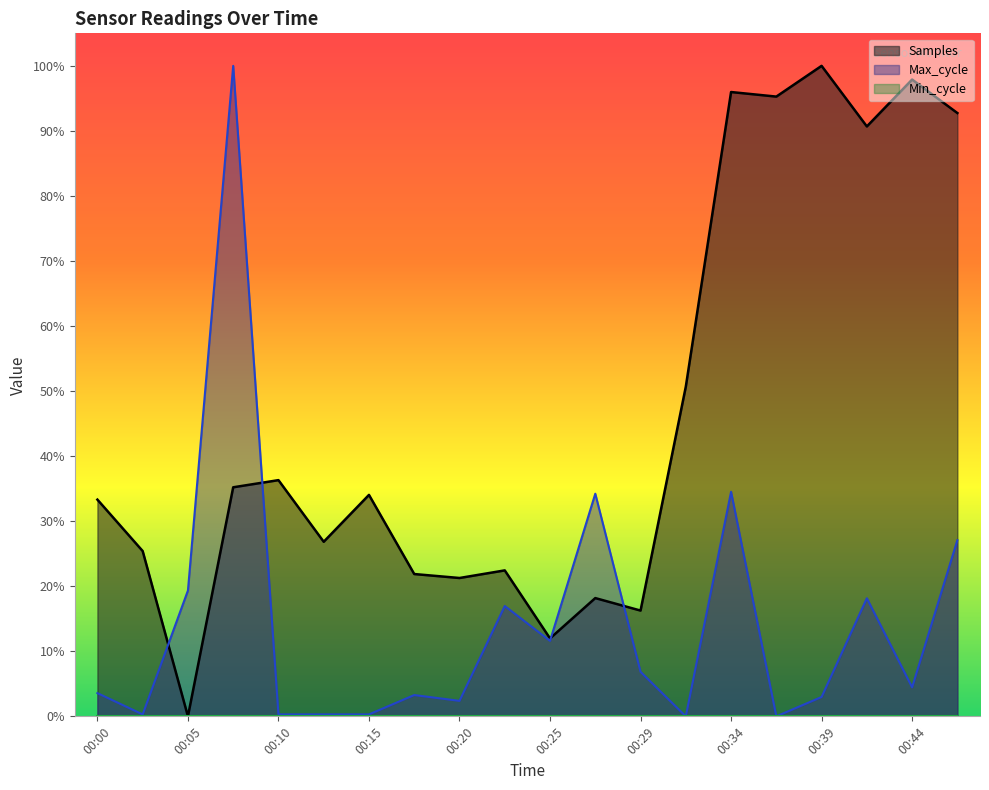

What is the sum of the Samples values at 00:25 and 00:00?

0.5